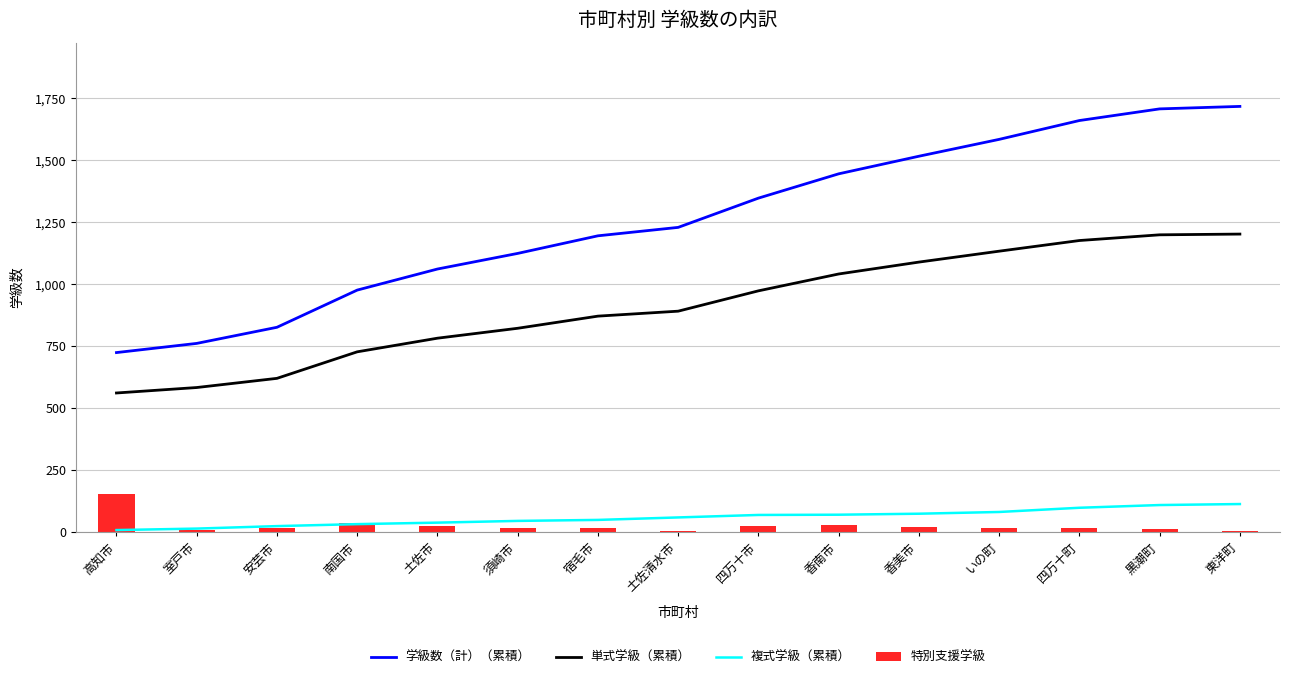

Is it true that 複式学級（累積） equals 14 at 室戸市?

True